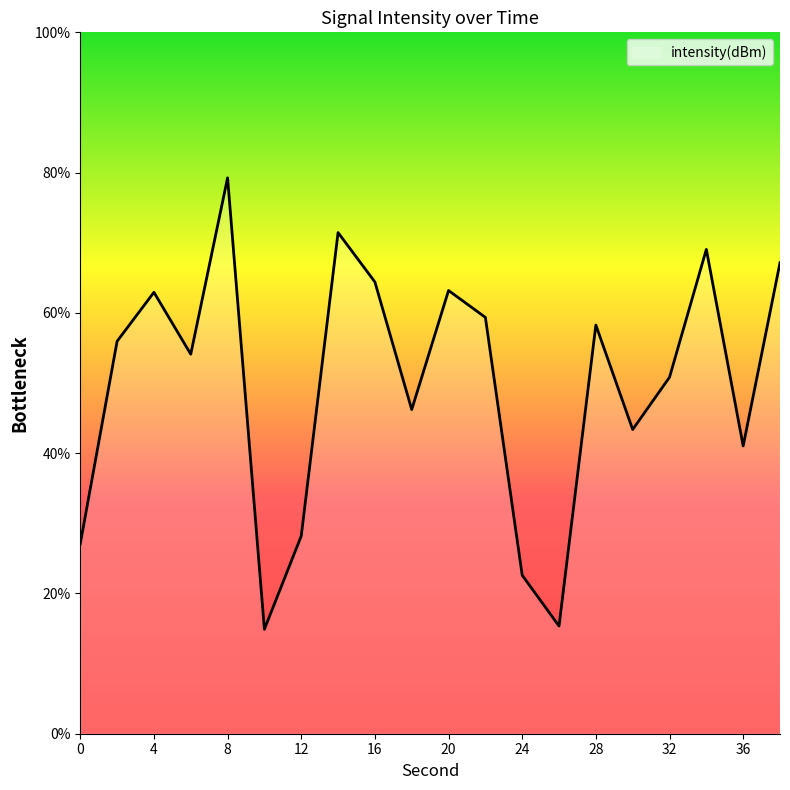

What is the minimum value shown in the chart?

14.9